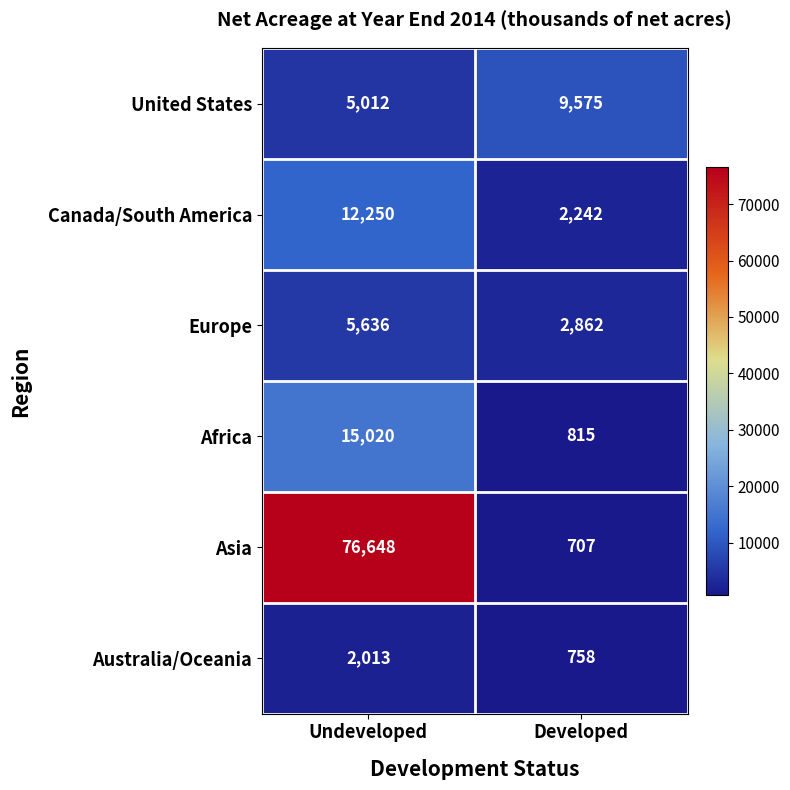

Where is Asia nearest to the value 38677?

Developed